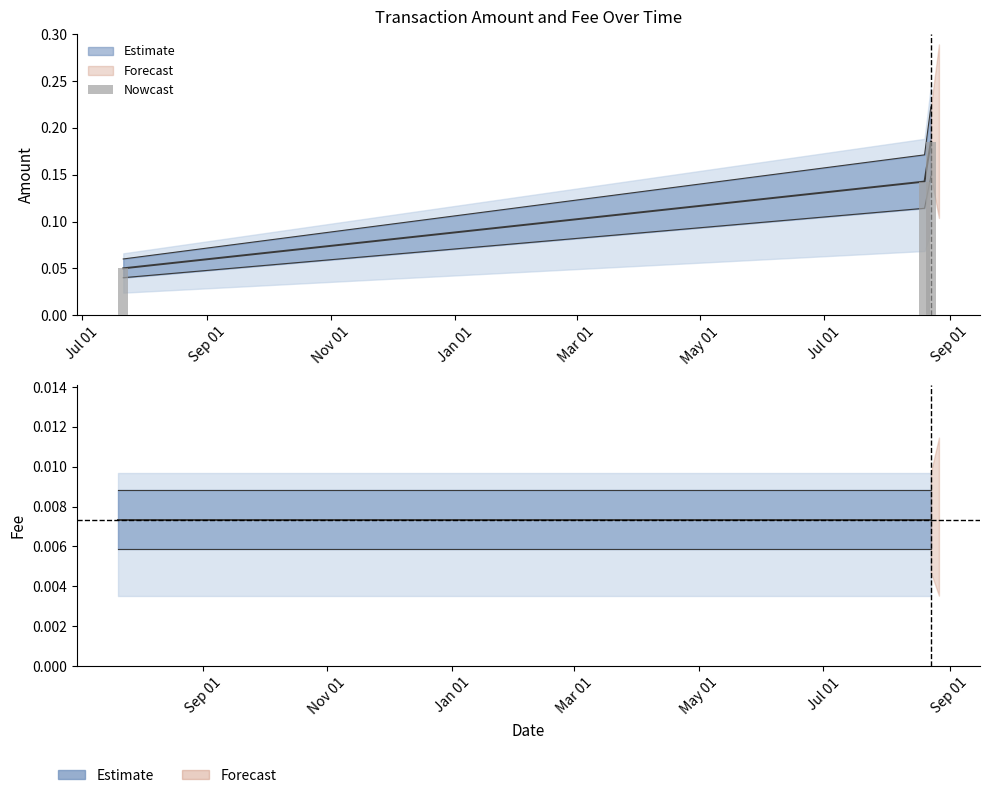

What is the difference between the maximum and minimum values?

0.1